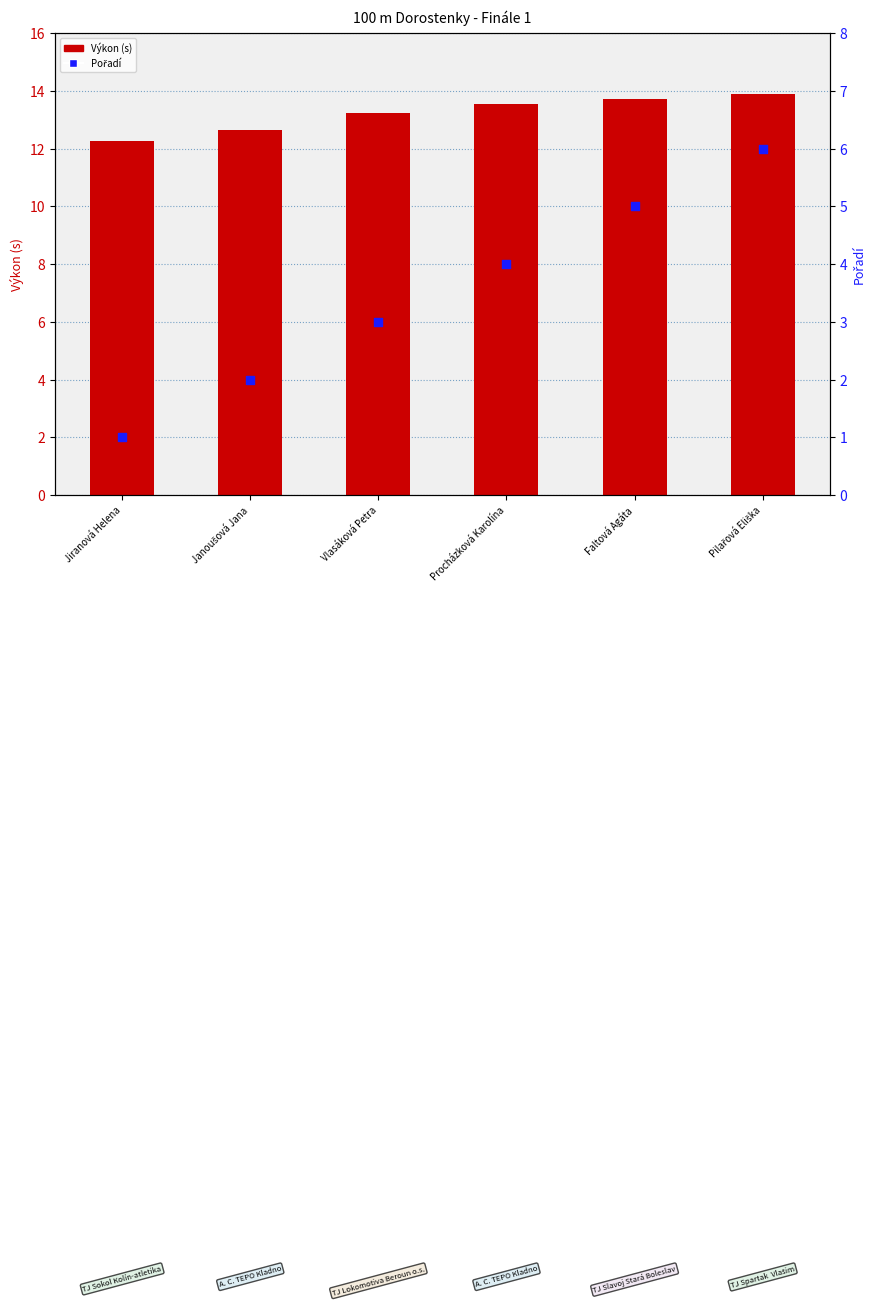

Which series has the largest total across all categories?

Výkon (s)